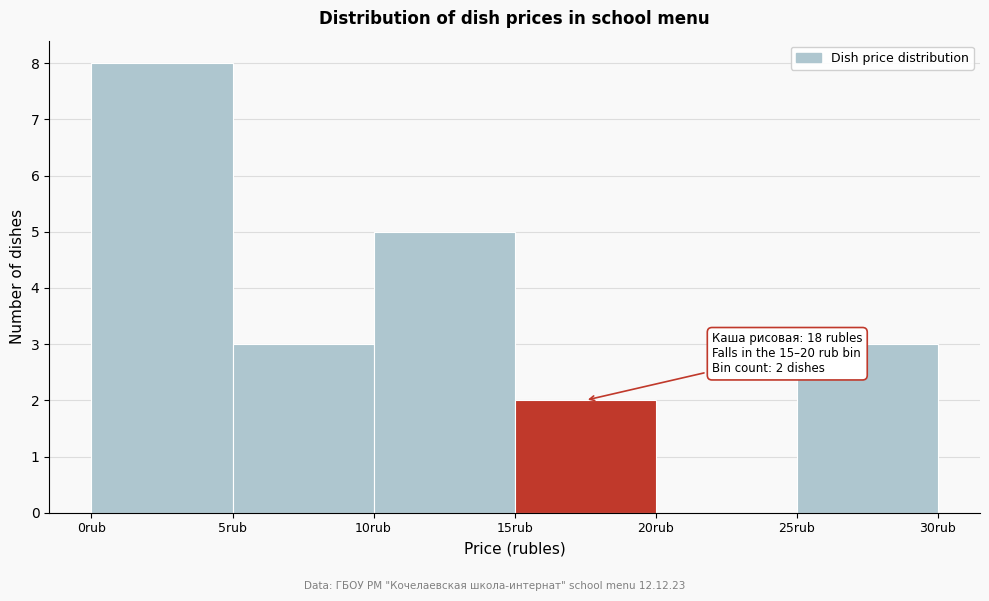

Over which range of the x-axis is the bar tallest?

0 to 5